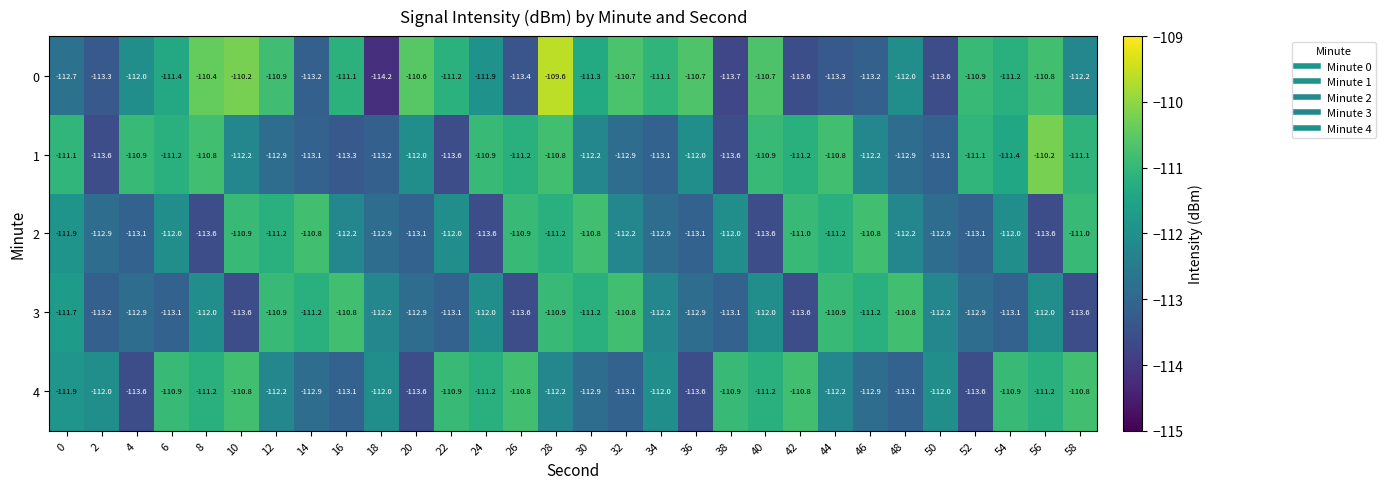

Read the 0 value at 10.

-110.2